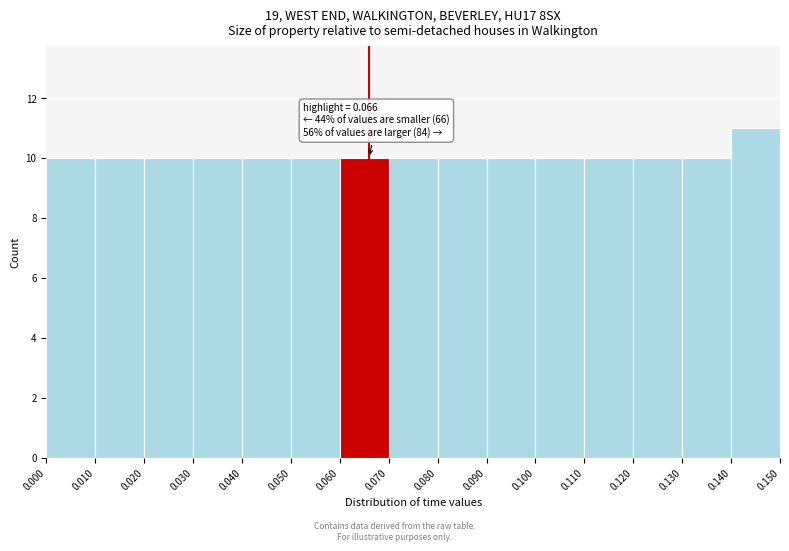

Which range on the x-axis has the tallest bar?

0.140 to 0.150